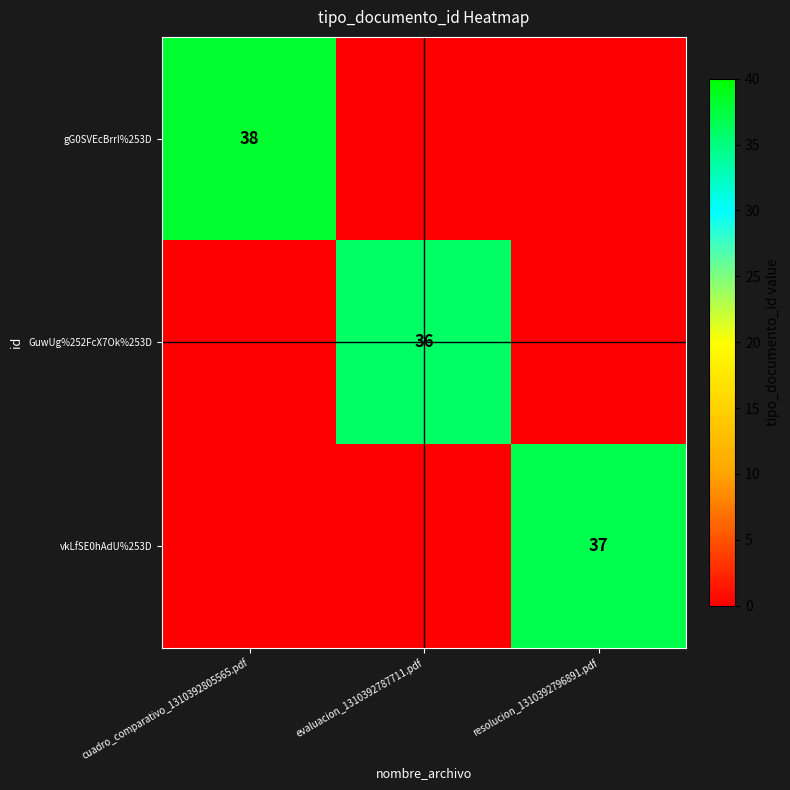

Is it true that GuwUg%252FcX7Ok%253D equals 36 at evaluacion_1310392787711.pdf?

True